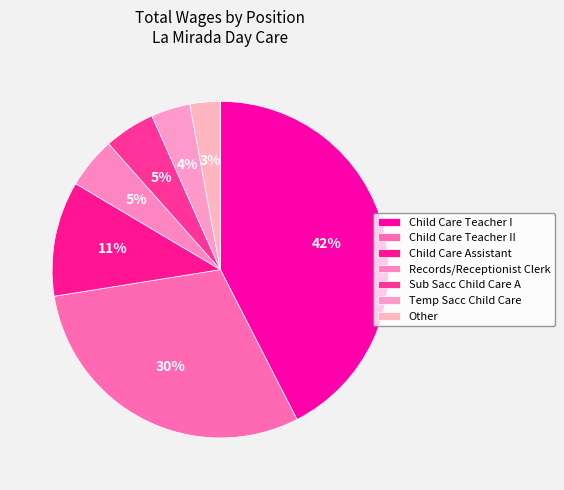

True or false: Records/Receptionist Clerk accounts for 5% of the total.

True